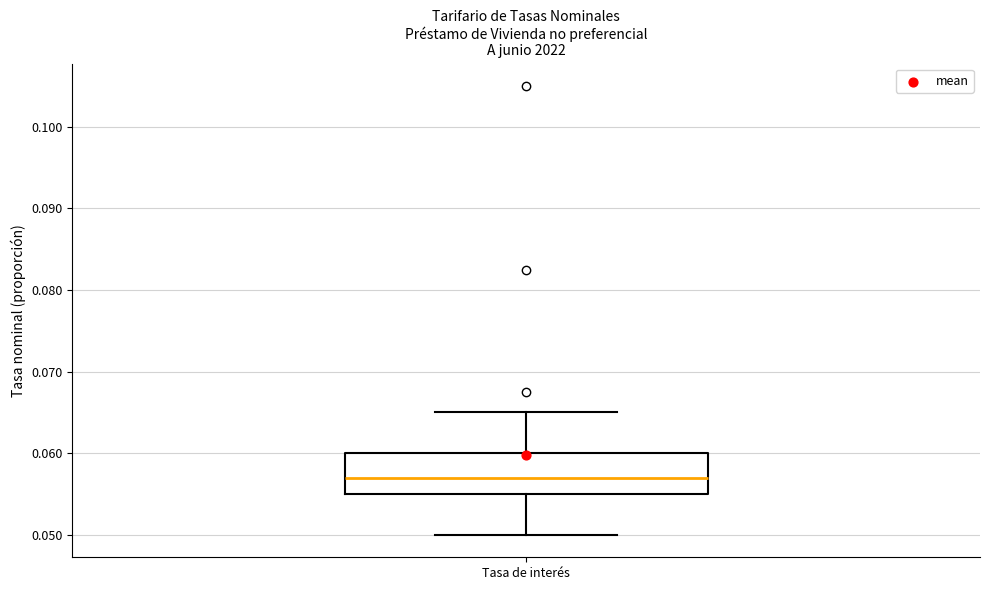

Read this box plot against the y-axis: the position of the median line, the range covered by the box, and the ends of both whiskers. The values are not printed on the chart, so give them approximately, as read against the axis.

median 0.057, box 0.055 to 0.060, whiskers 0.050 to 0.065